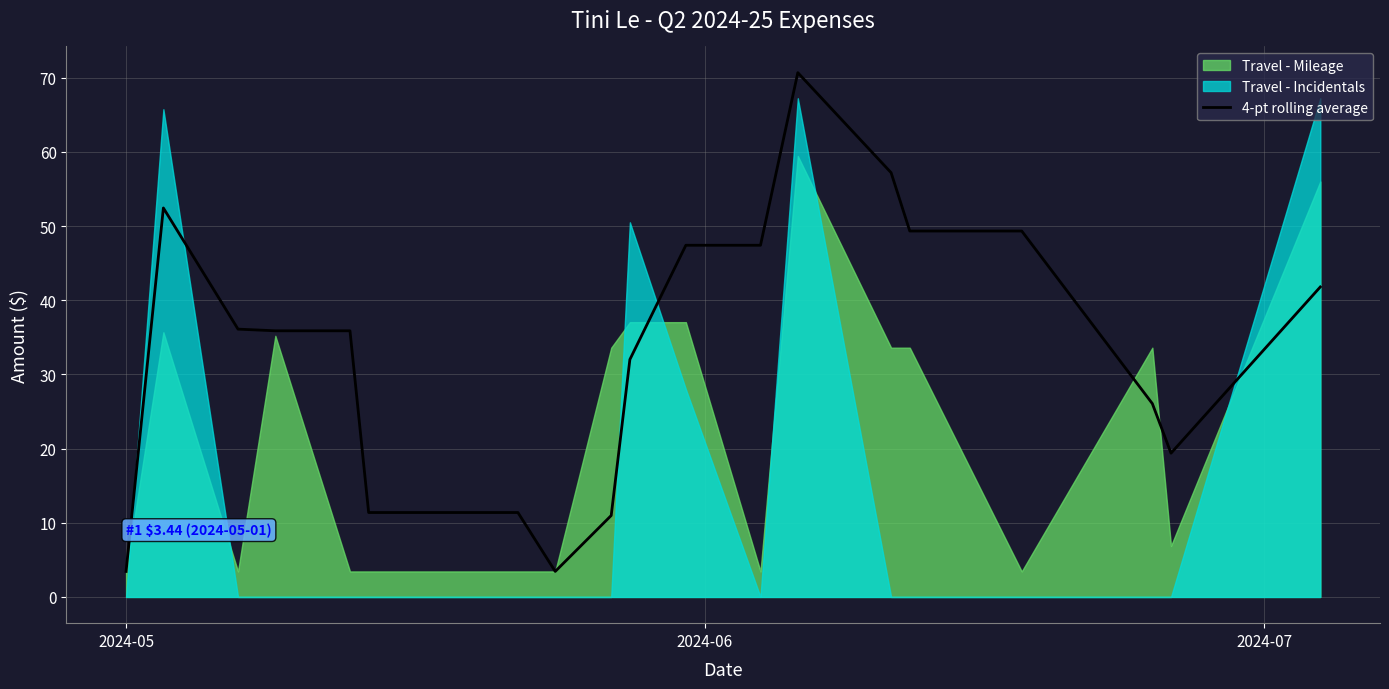

What is the highest value of the 4-pt rolling average series?

70.7